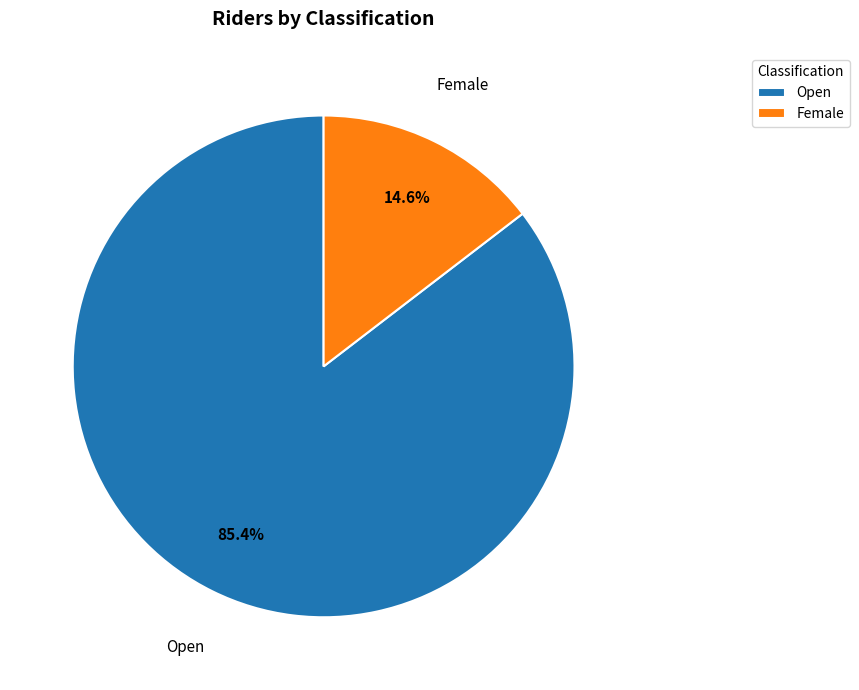

Which slice is the largest?

Open